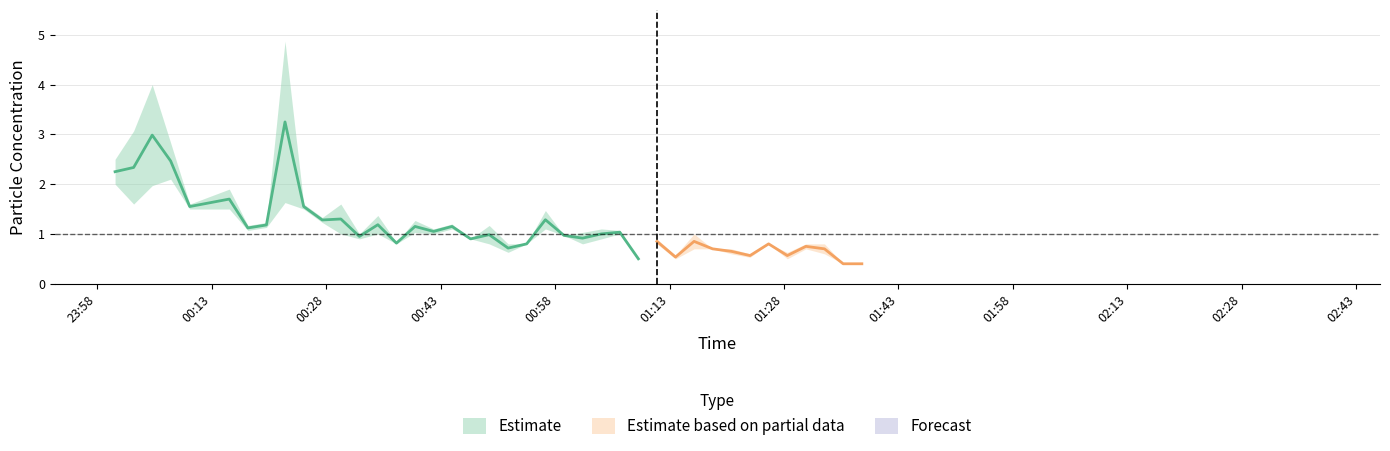

What is the approximate value of SDS_P1 at 11?

1.6